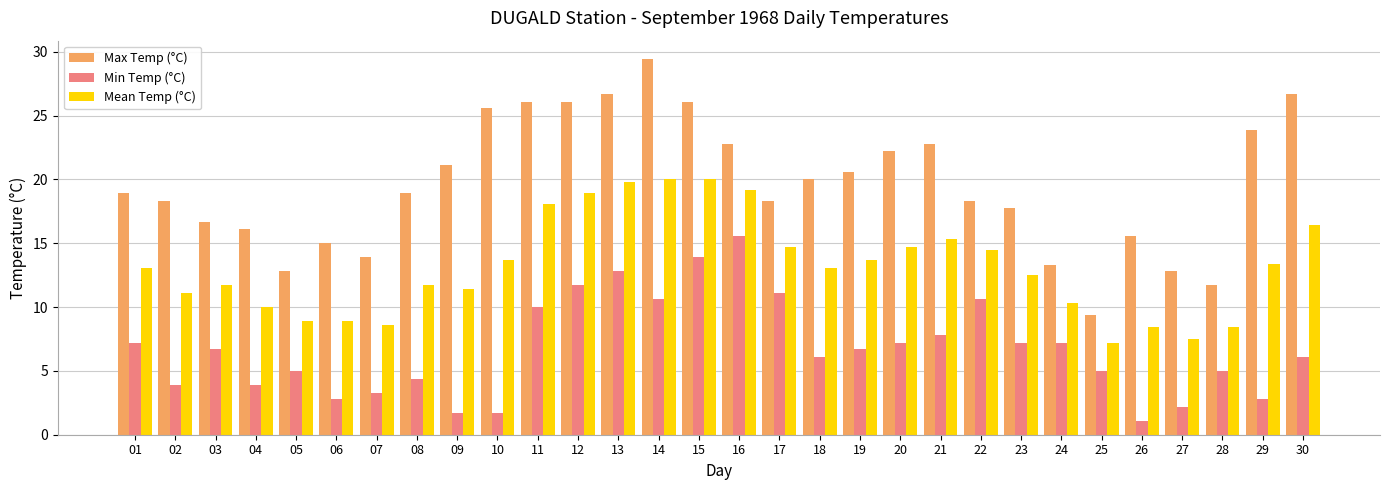

What is the value of the Min Temp (°C) bar at the 9th from the left?

1.7